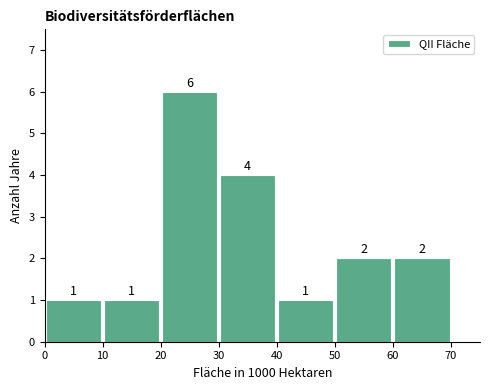

Reading left to right, transcribe this chart: for each bar, give the range it covers on the x-axis and its height.

0 to 10: 1
10 to 20: 1
20 to 30: 6
30 to 40: 4
40 to 50: 1
50 to 60: 2
60 to 70: 2